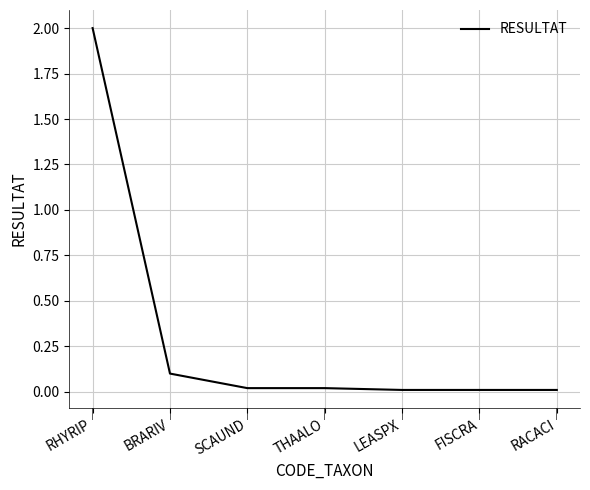

Does the chart have visible grid lines?

Yes